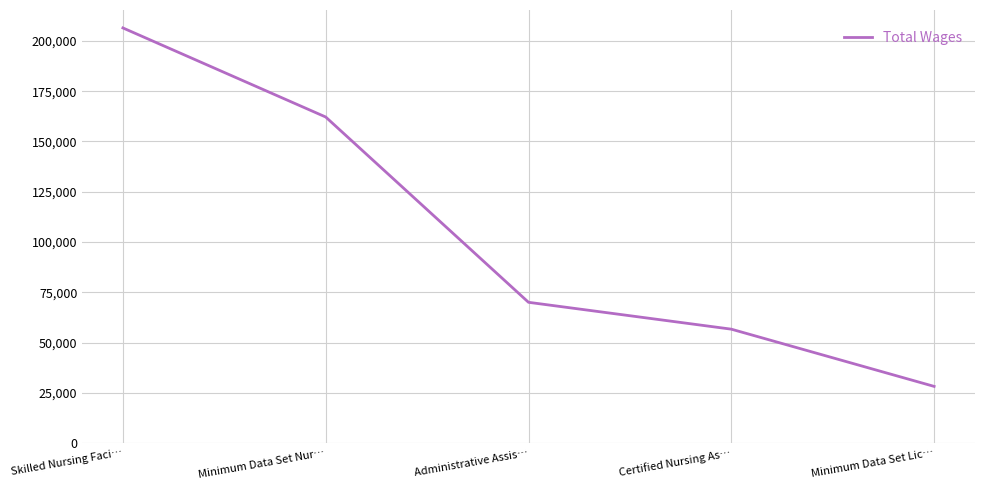

True or false: the data shows 28188 at Minimum Data Set Lic….

True